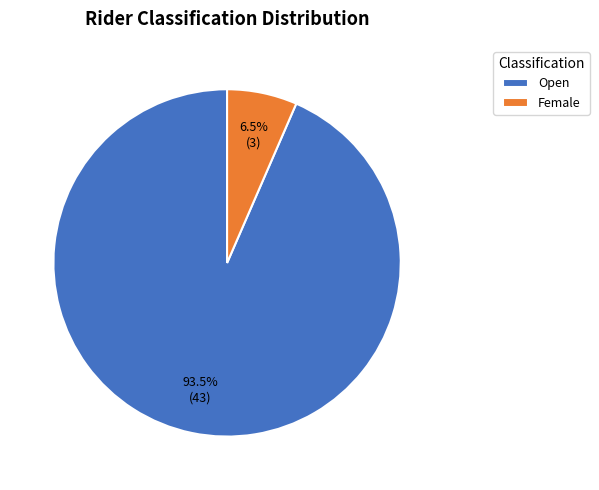

The Open slice represents 99% of the pie. True or false?

False